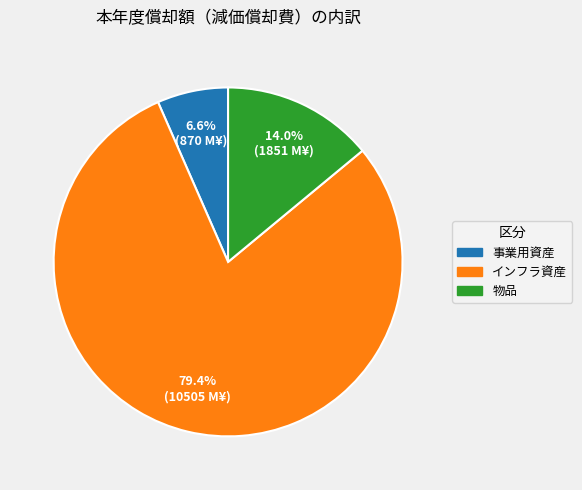

To the nearest percent, what is the average slice percentage?

33%